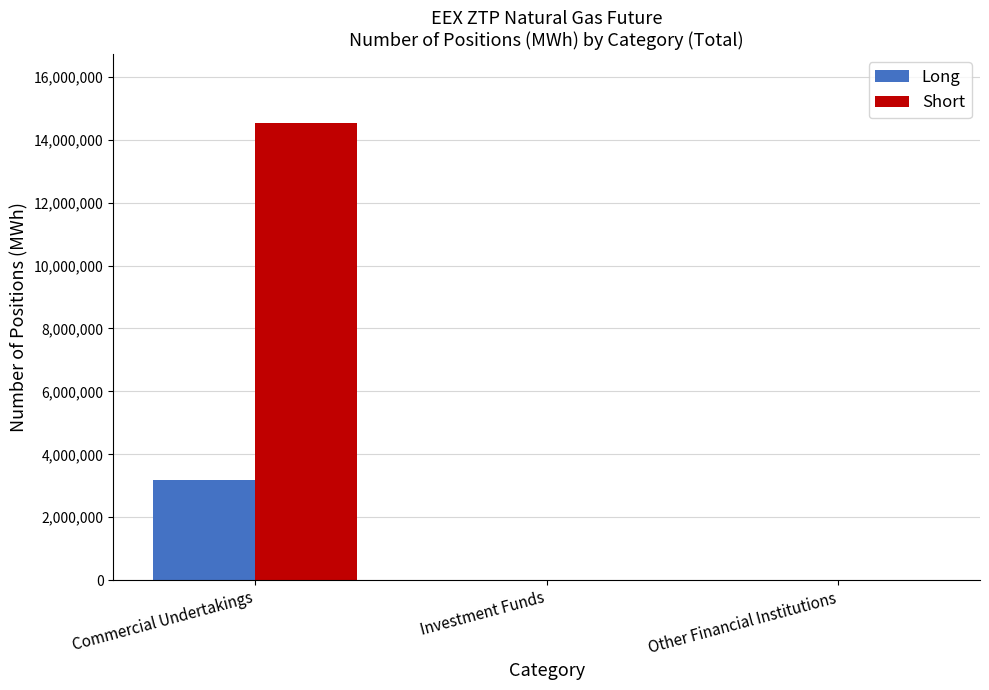

Reading left to right, transcribe all the data shown in this chart.

Long: Commercial Undertakings=3193490	Investment Funds=0	Other Financial Institutions=0
Short: Commercial Undertakings=14543475	Investment Funds=0	Other Financial Institutions=0